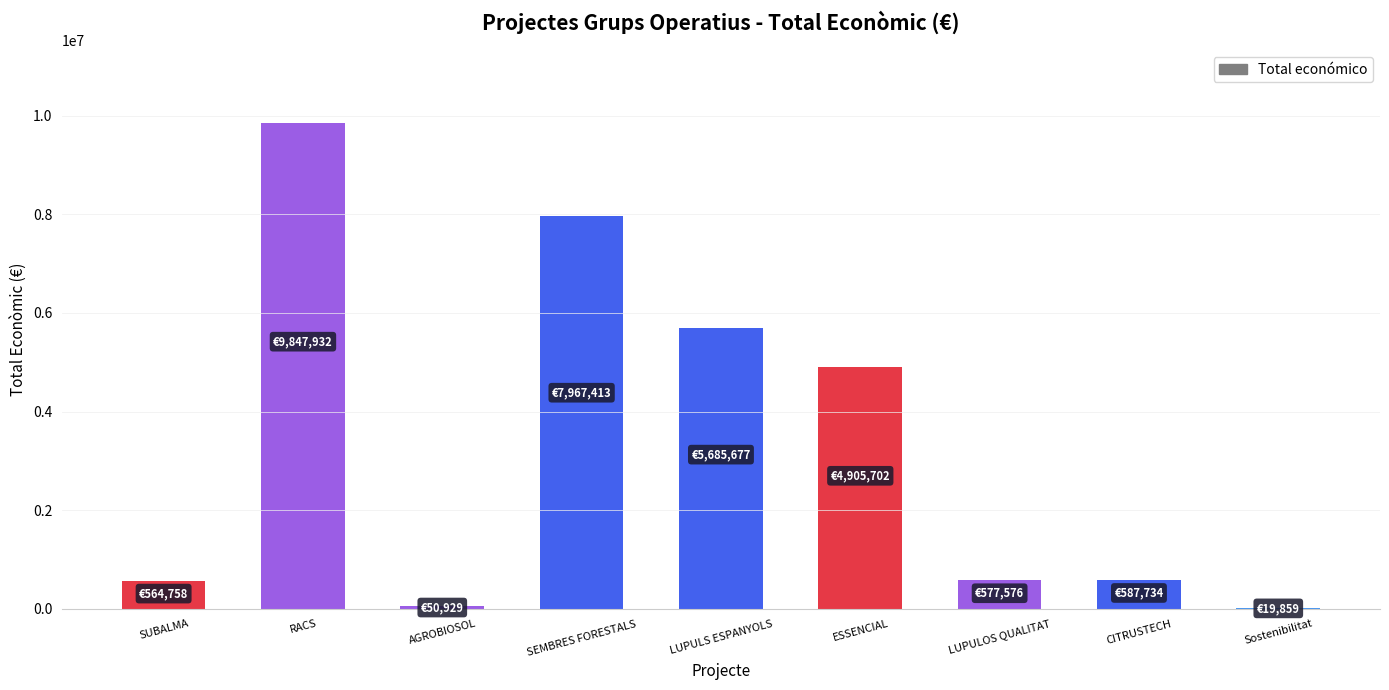

At which category does the chart reach its peak across all series?

RACS